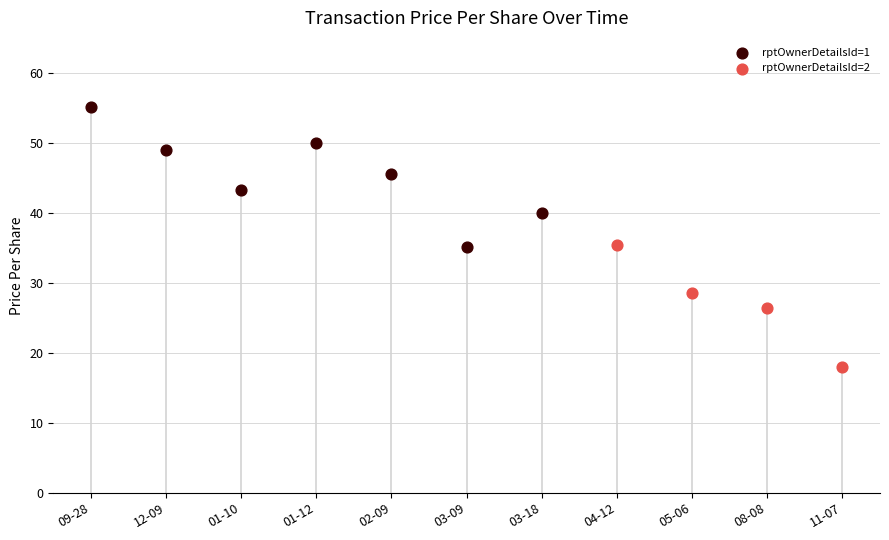

Which series has the widest spread of Y values?

rptOwnerDetailsId=1